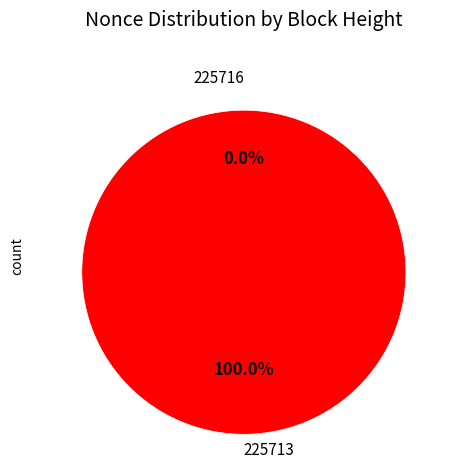

To the nearest percent, what is the difference between the largest and smallest slice percentages?

100%